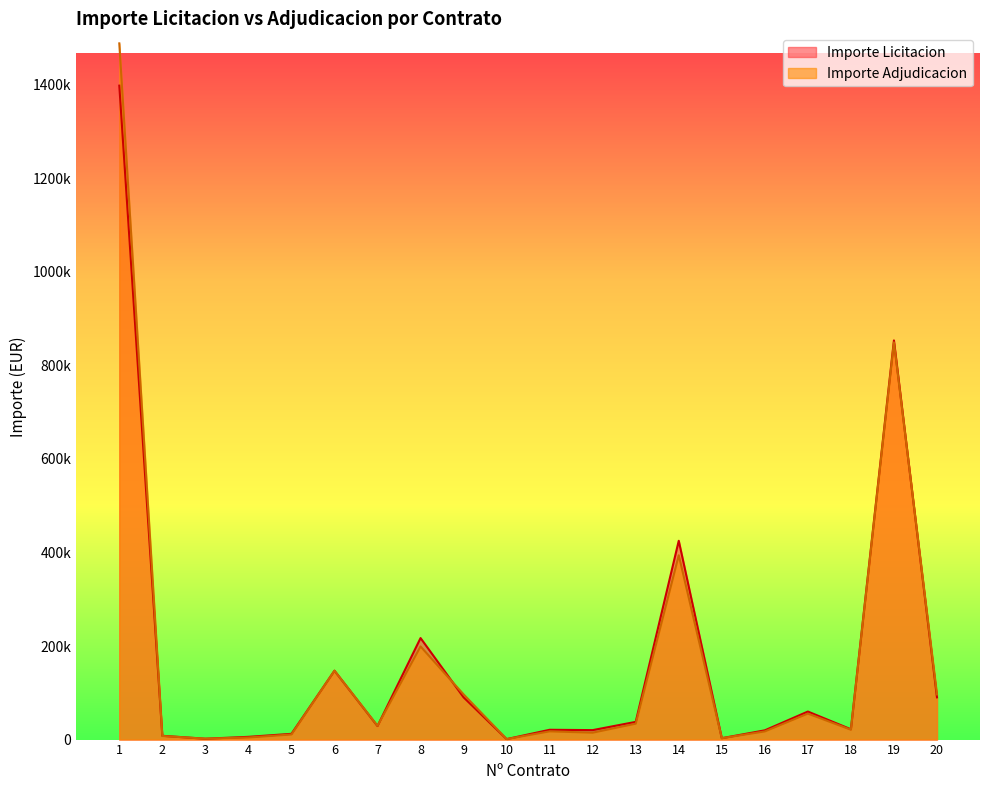

The value of Importe Adjudicacion at 12 is 23739.5. True or false?

False